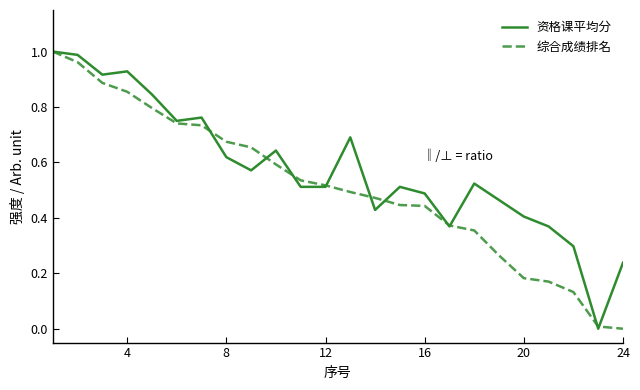

Which series has the largest total across all categories?

资格课平均分